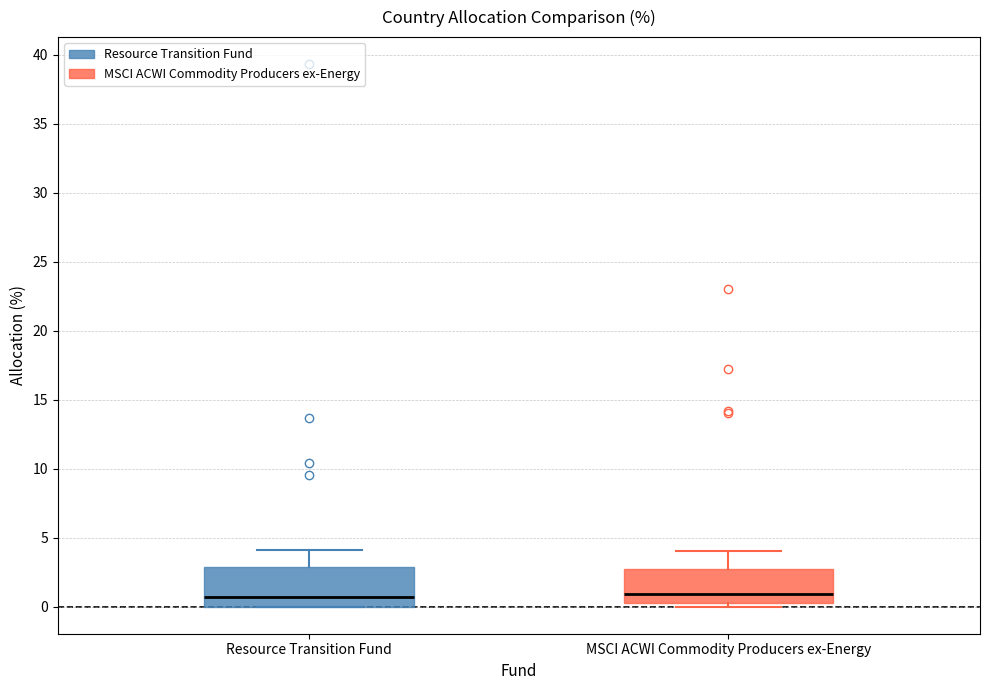

Reading left to right, read every box against the y-axis: the position of its median line, the range the box covers, and the ends of its whiskers. The values are not printed on the chart, so give them approximately, as read against the axis.

Resource Transition Fund: median 0.5, box 0.0 to 3.0, whiskers 0.0 to 4.0
MSCI ACWI Commodity Producers ex-Energy: median 1.0, box 0.5 to 3.0, whiskers 0.0 to 4.0